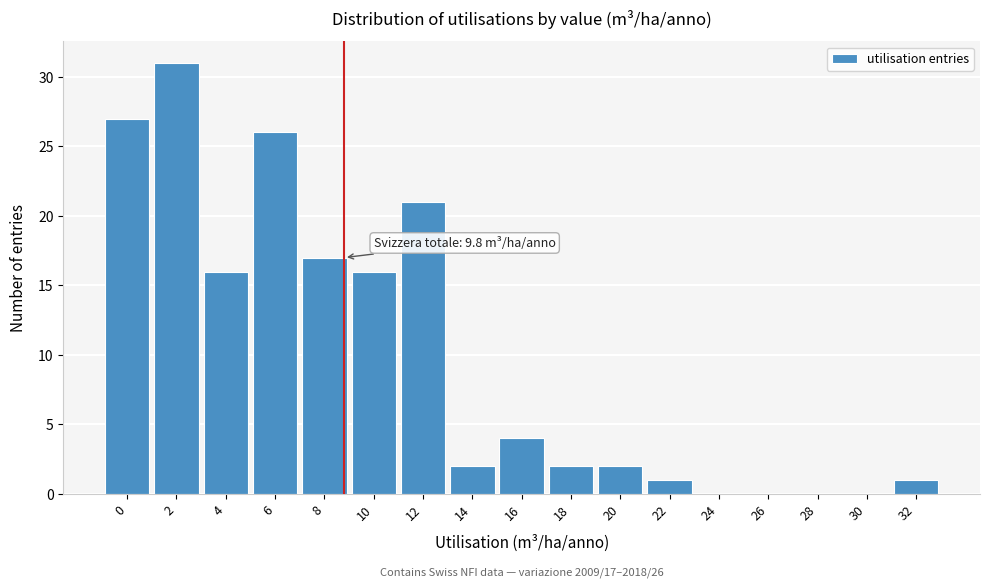

Reading right to left, what are all the values shown in this chart?

32=1	30=0	28=0	26=0	24=0	22=1	20=2	18=2	16=4	14=2	12=21	10=16	8=17	6=26	4=16	2=31	0=27